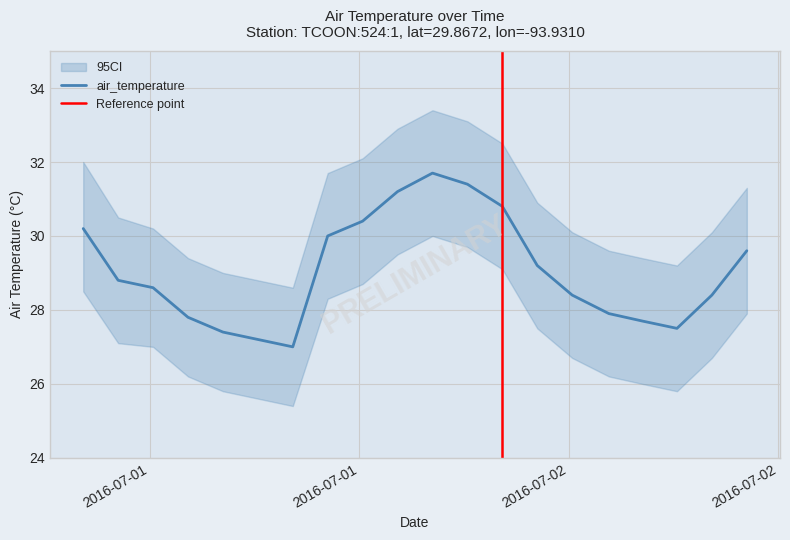

What is the label of the 11th point from the right?

2016-07-01T18:12:00Z